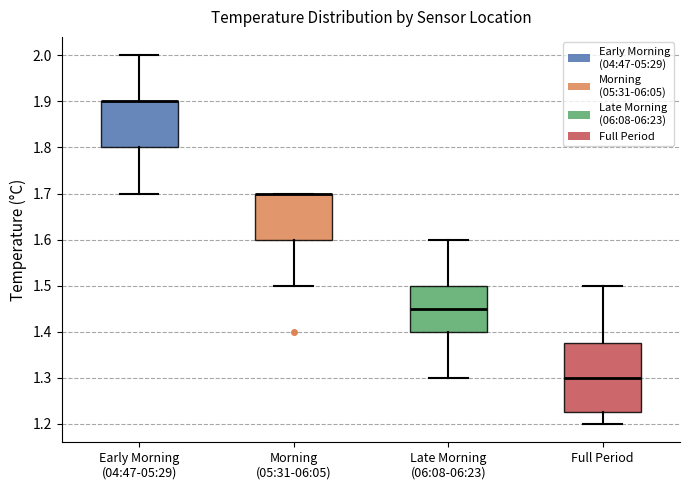

Reading left to right, read every box against the y-axis: the position of its median line, the range the box covers, and the ends of its whiskers. The values are not printed on the chart, so give them approximately, as read against the axis.

Early Morning (04:47-05:29): median 1.90 (drawn on the box's upper edge), box 1.80 to 1.90, whiskers 1.70 to 2.00
Morning (05:31-06:05): median 1.70 (drawn on the box's upper edge), box 1.60 to 1.70, whiskers 1.50 to 1.70
Late Morning (06:08-06:23): median 1.45, box 1.40 to 1.50, whiskers 1.30 to 1.60
Full Period: median 1.30, box 1.23 to 1.38, whiskers 1.20 to 1.50